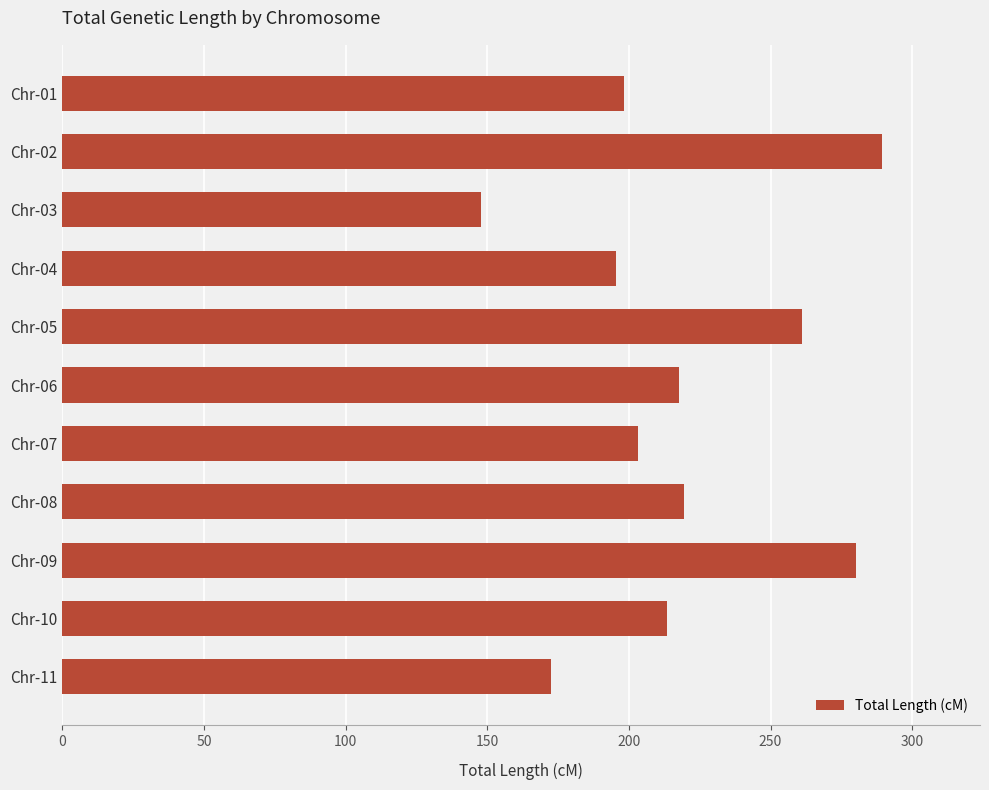

Are the bars grouped side by side (vs. stacked)?

No